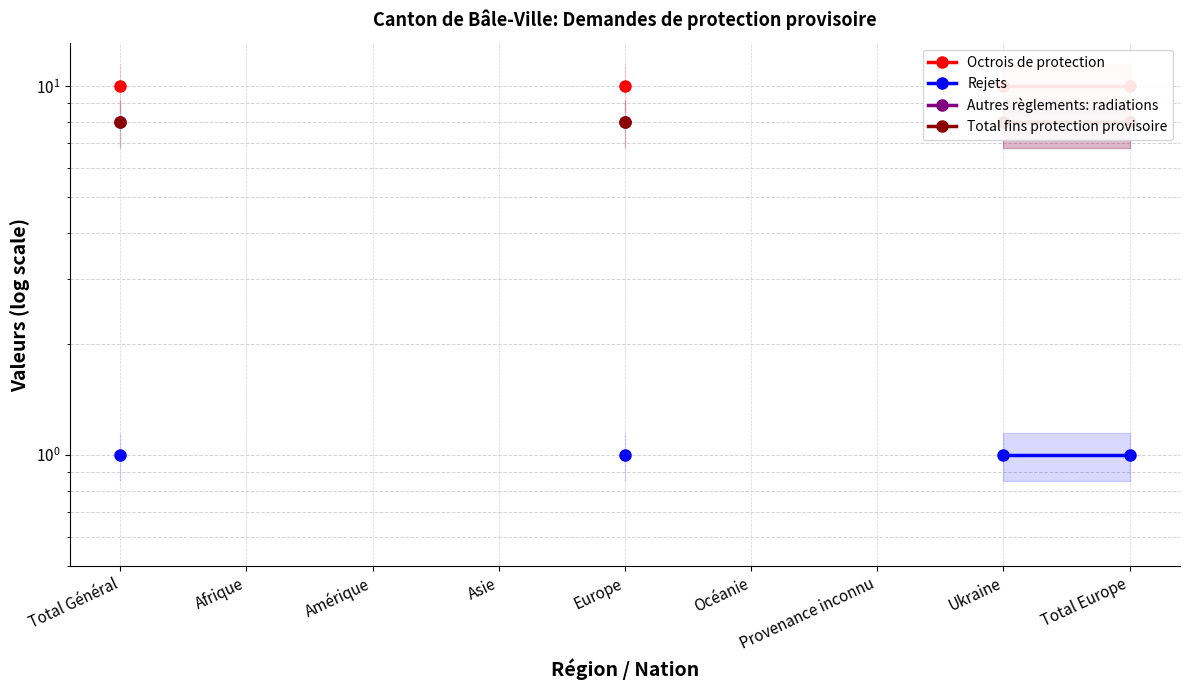

What is the value of the Rejets point at the 1st from the left?

1.0